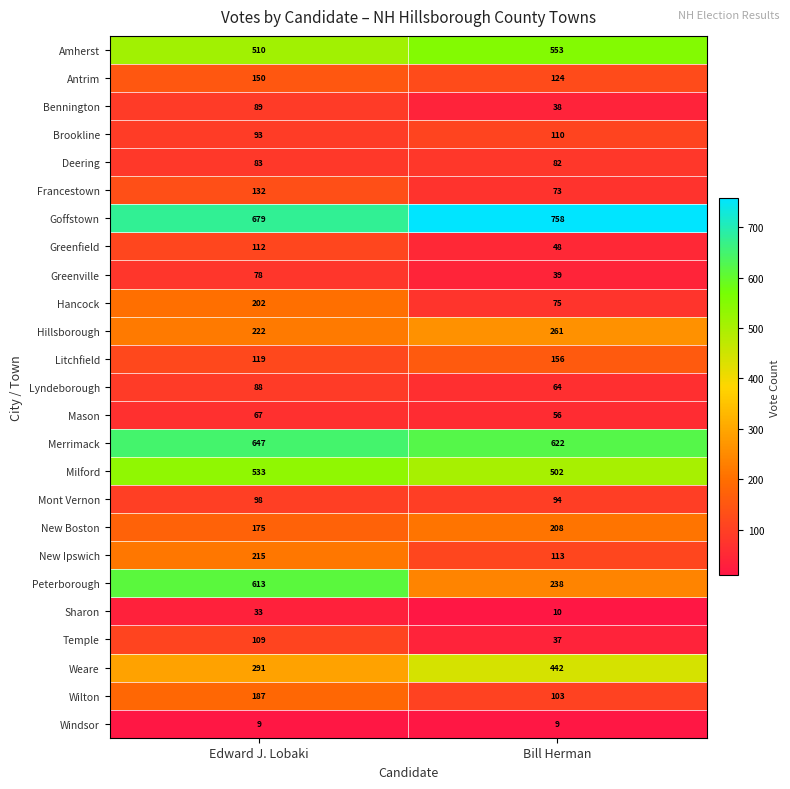

The value of Bennington at Edward J. Lobaki is 89. True or false?

True